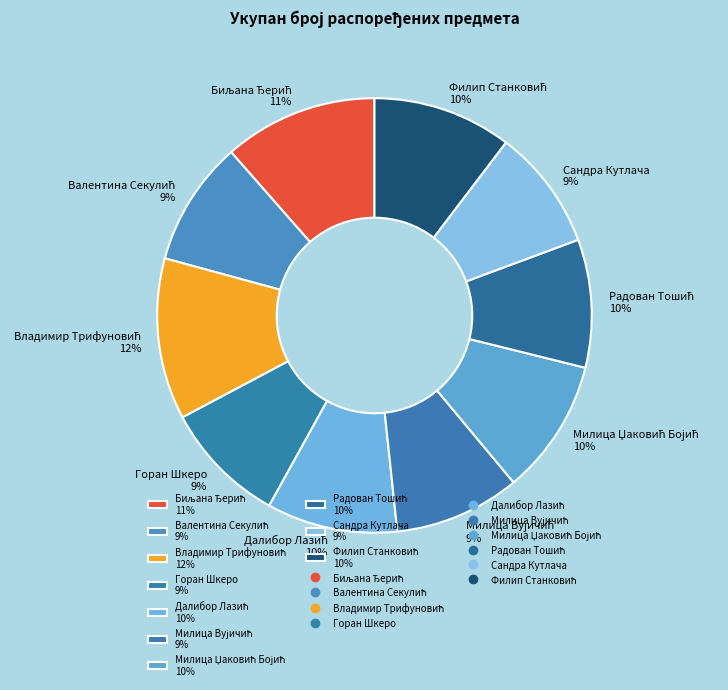

Is there a majority slice in this chart?

No